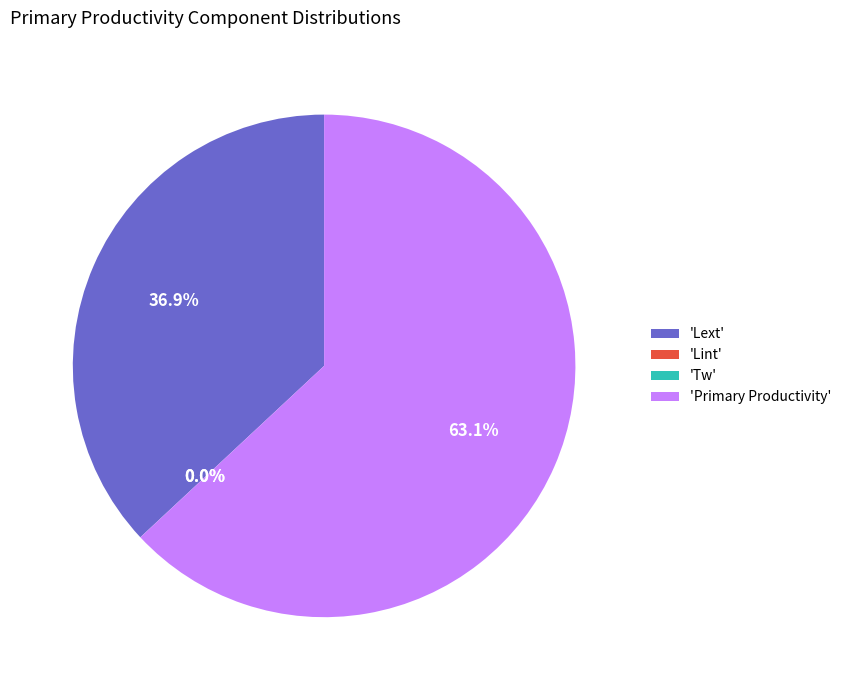

What is the majority slice?

'Primary Productivity'